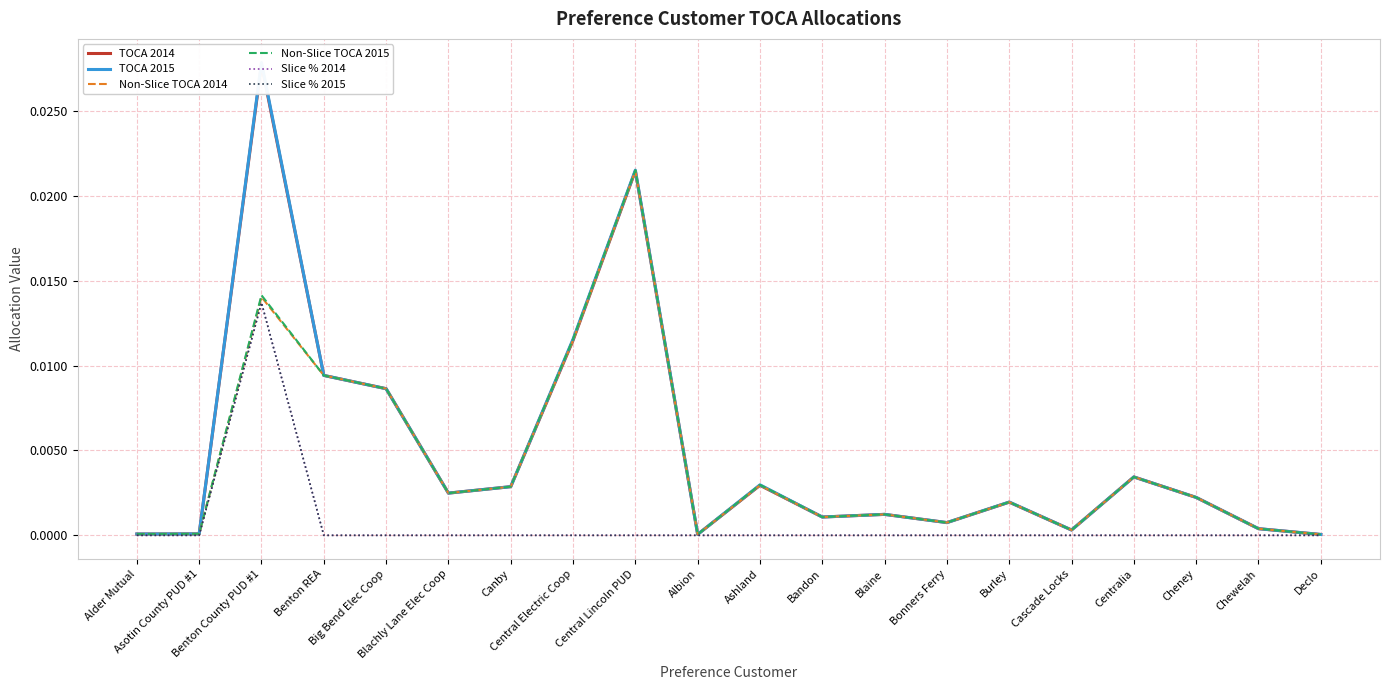

Reading left to right, list all the values displayed in this chart.

TOCA 2014: Alder Mutual=0.0	Asotin County PUD #1=0.0	Benton County PUD #1=0.0	Benton REA=0.0	Big Bend Elec Coop=0.0	Blachly Lane Elec Coop=0.0	Canby=0.0	Central Electric Coop=0.0	Central Lincoln PUD=0.0	Albion=0.0	Ashland=0.0	Bandon=0.0	Blaine=0.0	Bonners Ferry=0.0	Burley=0.0	Cascade Locks=0.0	Centralia=0.0	Cheney=0.0	Chewelah=0.0	Declo=0.0
TOCA 2015: Alder Mutual=0.0	Asotin County PUD #1=0.0	Benton County PUD #1=0.0	Benton REA=0.0	Big Bend Elec Coop=0.0	Blachly Lane Elec Coop=0.0	Canby=0.0	Central Electric Coop=0.0	Central Lincoln PUD=0.0	Albion=0.0	Ashland=0.0	Bandon=0.0	Blaine=0.0	Bonners Ferry=0.0	Burley=0.0	Cascade Locks=0.0	Centralia=0.0	Cheney=0.0	Chewelah=0.0	Declo=0.0
Non-Slice TOCA 2014: Alder Mutual=0.0	Asotin County PUD #1=0.0	Benton County PUD #1=0.0	Benton REA=0.0	Big Bend Elec Coop=0.0	Blachly Lane Elec Coop=0.0	Canby=0.0	Central Electric Coop=0.0	Central Lincoln PUD=0.0	Albion=0.0	Ashland=0.0	Bandon=0.0	Blaine=0.0	Bonners Ferry=0.0	Burley=0.0	Cascade Locks=0.0	Centralia=0.0	Cheney=0.0	Chewelah=0.0	Declo=0.0
Non-Slice TOCA 2015: Alder Mutual=0.0	Asotin County PUD #1=0.0	Benton County PUD #1=0.0	Benton REA=0.0	Big Bend Elec Coop=0.0	Blachly Lane Elec Coop=0.0	Canby=0.0	Central Electric Coop=0.0	Central Lincoln PUD=0.0	Albion=0.0	Ashland=0.0	Bandon=0.0	Blaine=0.0	Bonners Ferry=0.0	Burley=0.0	Cascade Locks=0.0	Centralia=0.0	Cheney=0.0	Chewelah=0.0	Declo=0.0
Slice % 2014: Alder Mutual=0.0	Asotin County PUD #1=0.0	Benton County PUD #1=0.0	Benton REA=0.0	Big Bend Elec Coop=0.0	Blachly Lane Elec Coop=0.0	Canby=0.0	Central Electric Coop=0.0	Central Lincoln PUD=0.0	Albion=0.0	Ashland=0.0	Bandon=0.0	Blaine=0.0	Bonners Ferry=0.0	Burley=0.0	Cascade Locks=0.0	Centralia=0.0	Cheney=0.0	Chewelah=0.0	Declo=0.0
Slice % 2015: Alder Mutual=0.0	Asotin County PUD #1=0.0	Benton County PUD #1=0.0	Benton REA=0.0	Big Bend Elec Coop=0.0	Blachly Lane Elec Coop=0.0	Canby=0.0	Central Electric Coop=0.0	Central Lincoln PUD=0.0	Albion=0.0	Ashland=0.0	Bandon=0.0	Blaine=0.0	Bonners Ferry=0.0	Burley=0.0	Cascade Locks=0.0	Centralia=0.0	Cheney=0.0	Chewelah=0.0	Declo=0.0